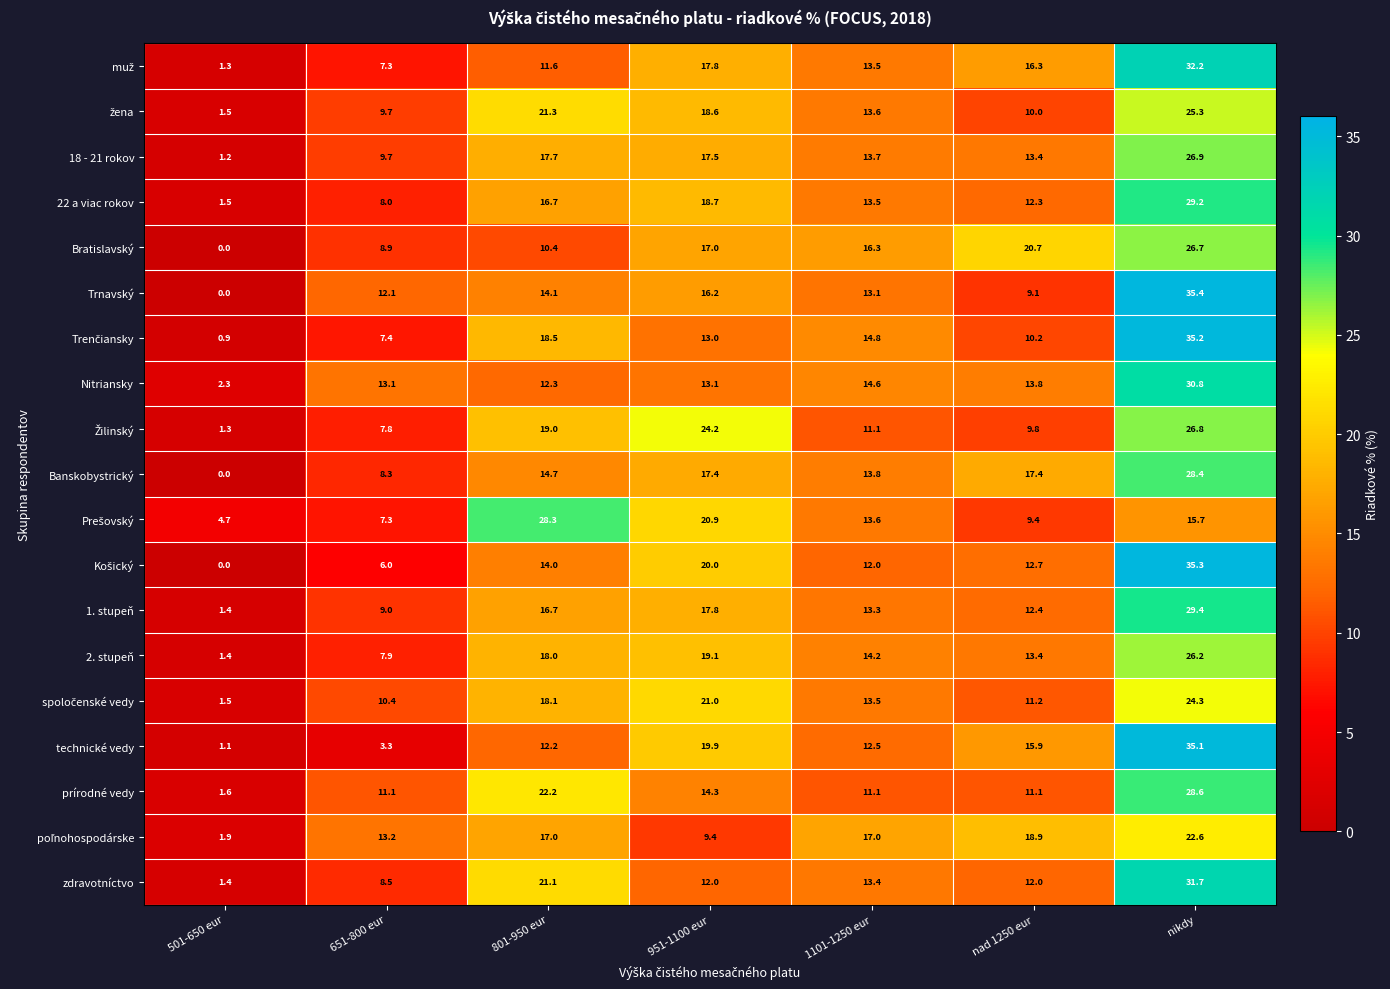

Which label corresponds to the largest value in the chart?

nikdy